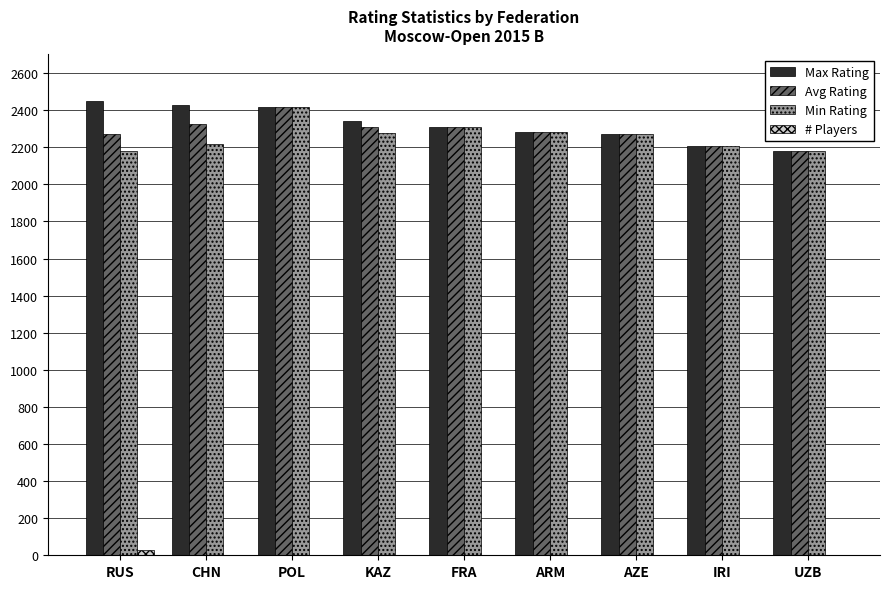

The Avg Rating series shows 2181 at UZB. True or false?

True